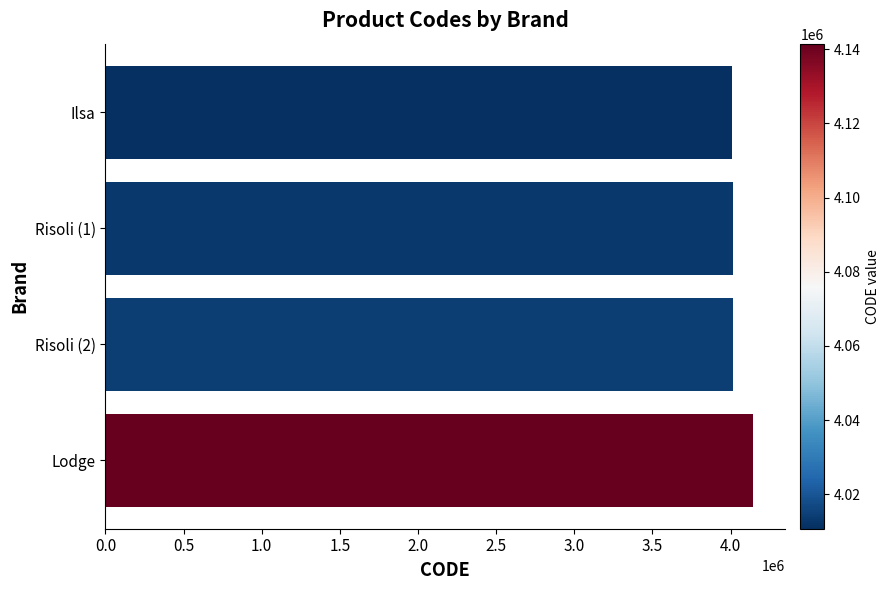

What is the average value?

4044812